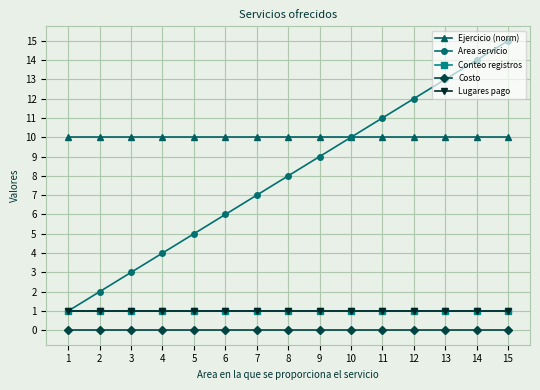

True or false: Costo has more than 0 interior local peaks.

False